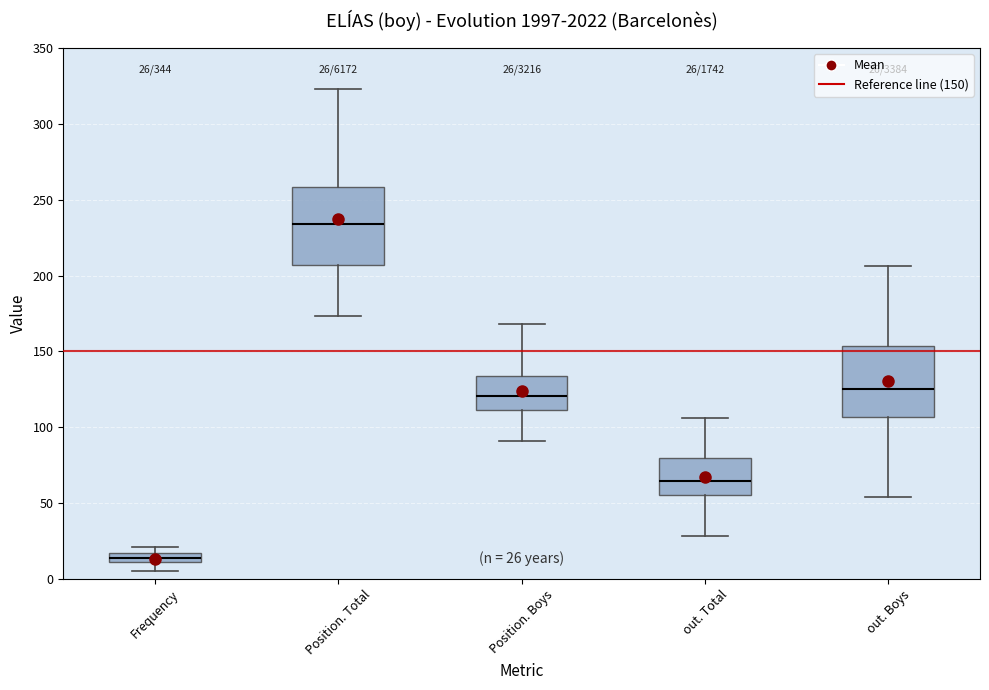

Which box has the highest median line?

Position. Total